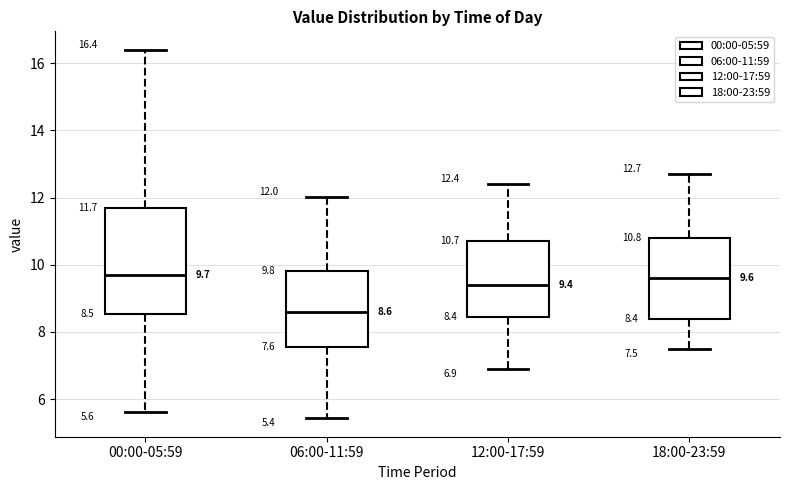

Comparing the boxes themselves (not the whiskers), which one is the tallest?

00:00-05:59